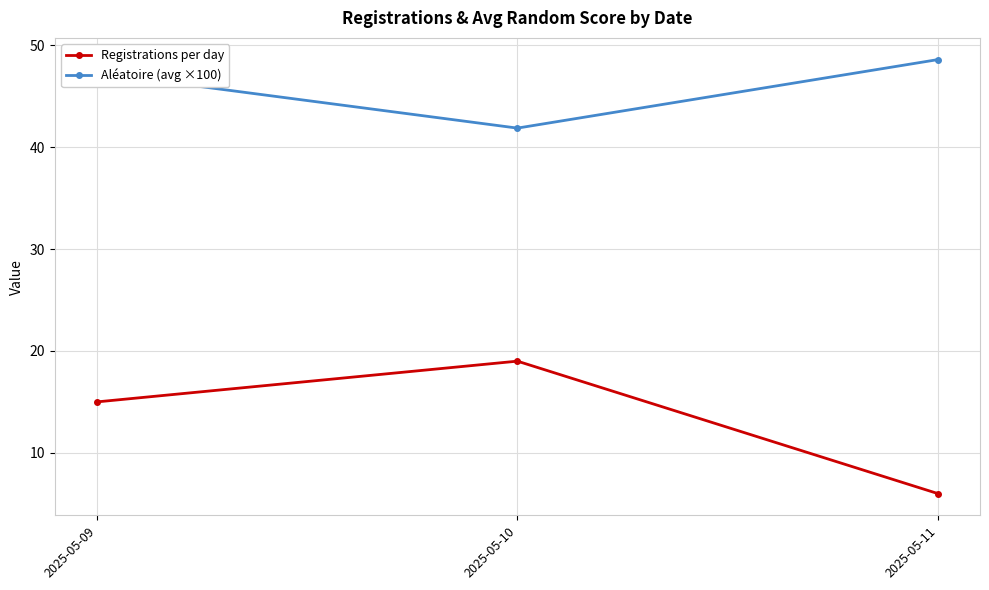

How many values in the Aléatoire (avg ×100) series exceed 47?

2